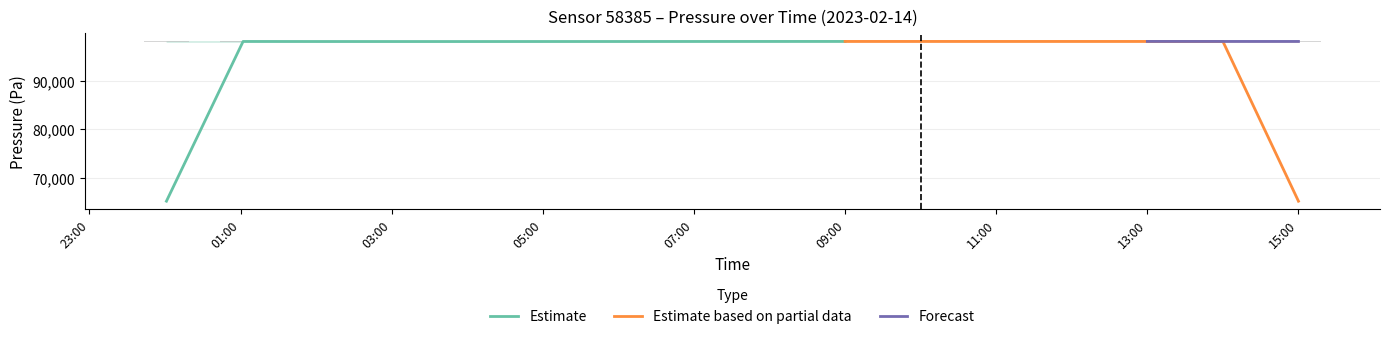

Is it true that humidity equals 53.5 at 06:00?

False